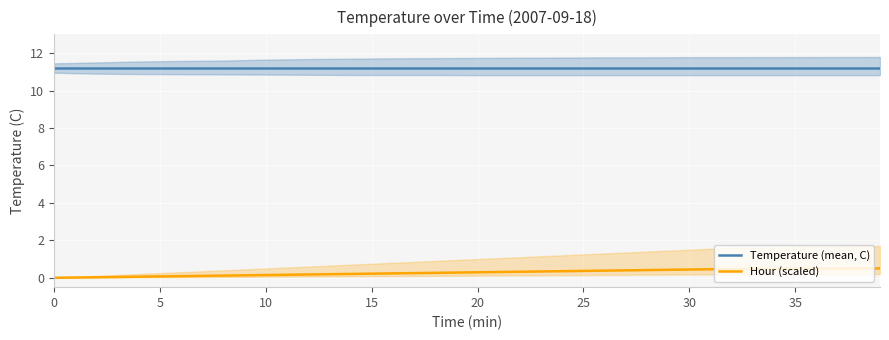

Reading left to right, transcribe all the data shown in this chart.

Temperature (mean, C): 11.2	11.2	11.2	11.2	11.2	11.2	11.2	11.2	11.2	11.2	11.2	11.2	11.2	11.2	11.2	11.2	11.2	11.2
Hour (scaled): 0.0	0.0	0.1	0.1	0.1	0.1	0.2	0.2	0.2	0.3	0.3	0.3	0.4	0.4	0.4	0.4	0.5	0.5